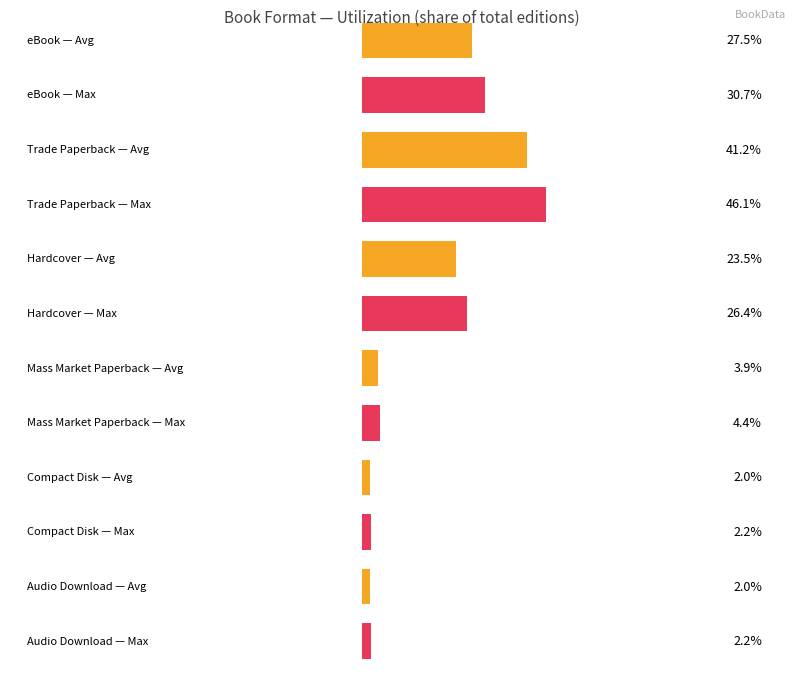

Is it true that Maximum utilization equals 3 at 10?

False